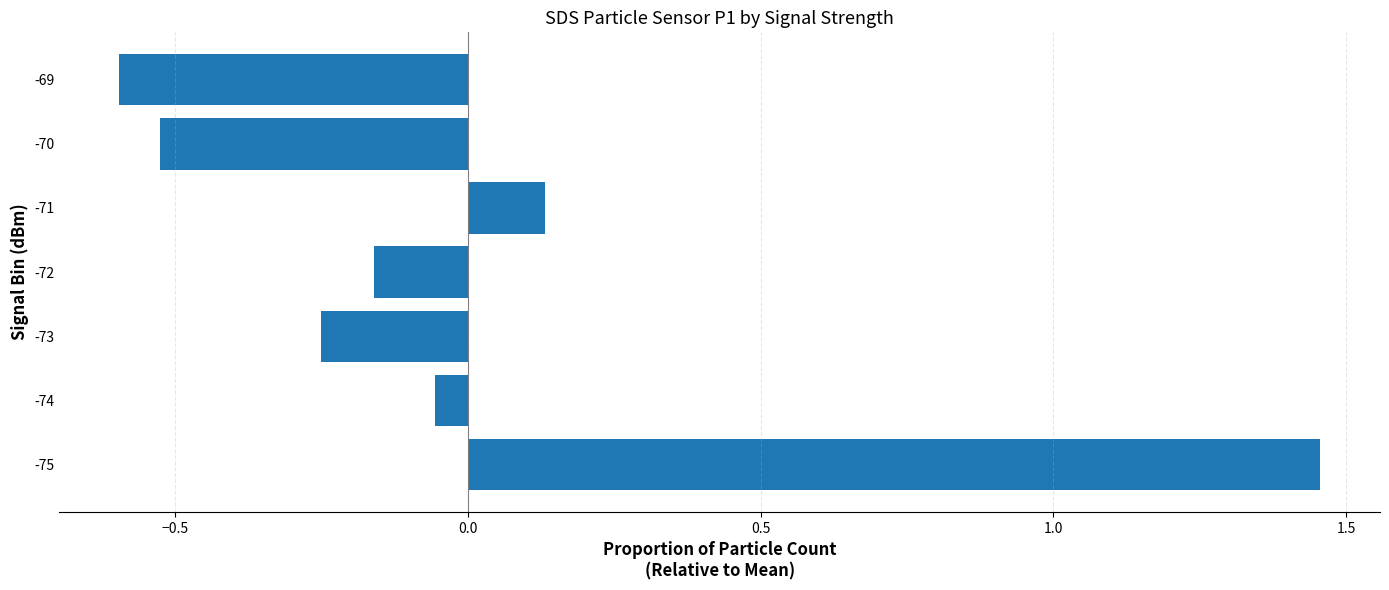

What is the difference between the maximum and minimum values?

2.1